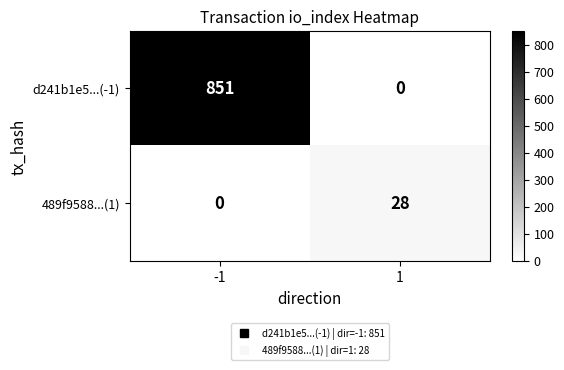

Which series has the largest total across all categories?

d241b1e5...(-1)